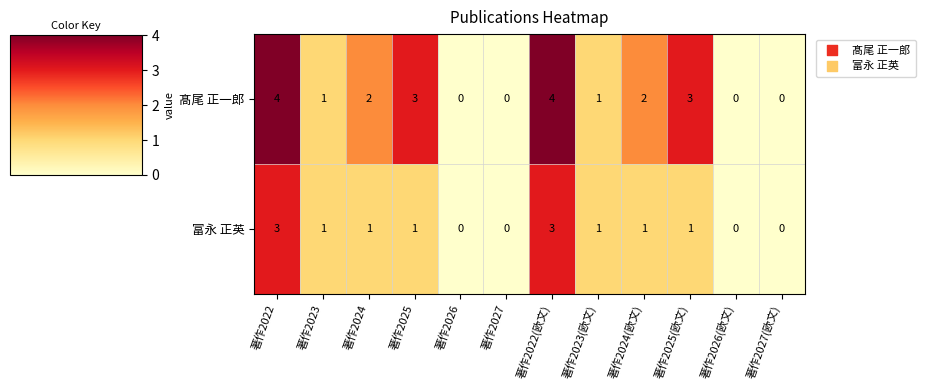

The value of 富永 正英 at 著作2026(欧文) is 0. True or false?

True